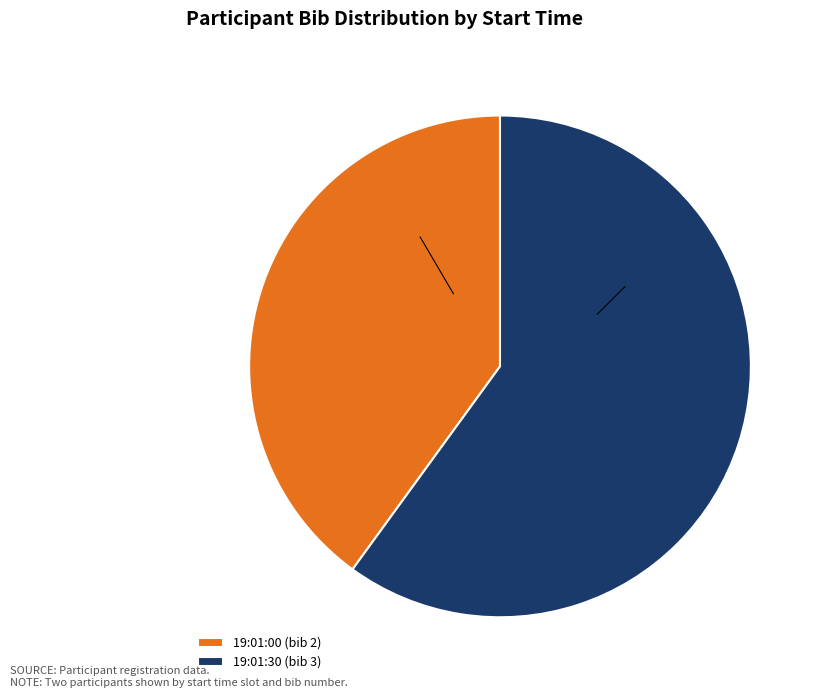

Is the sum of 19:01:00 and 19:01:30 greater than half?

Yes